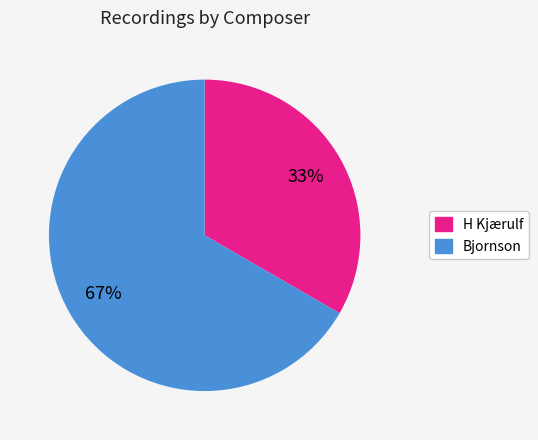

To the nearest percent, what is the combined percentage of Bjornson and H Kjærulf?

100%